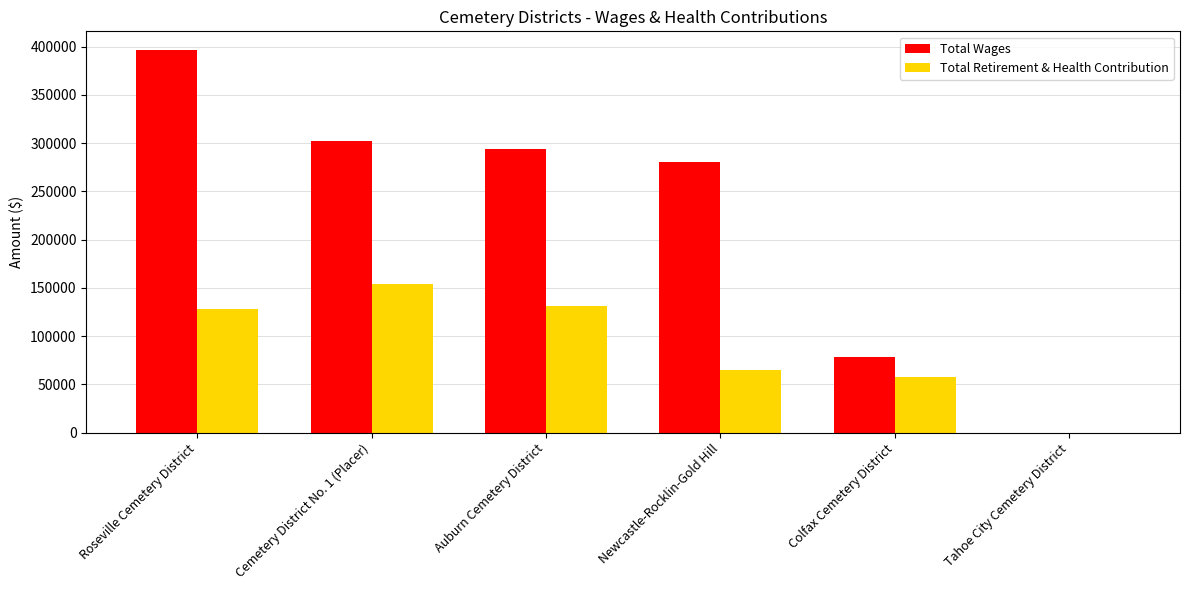

What is the greatest value displayed?

396107